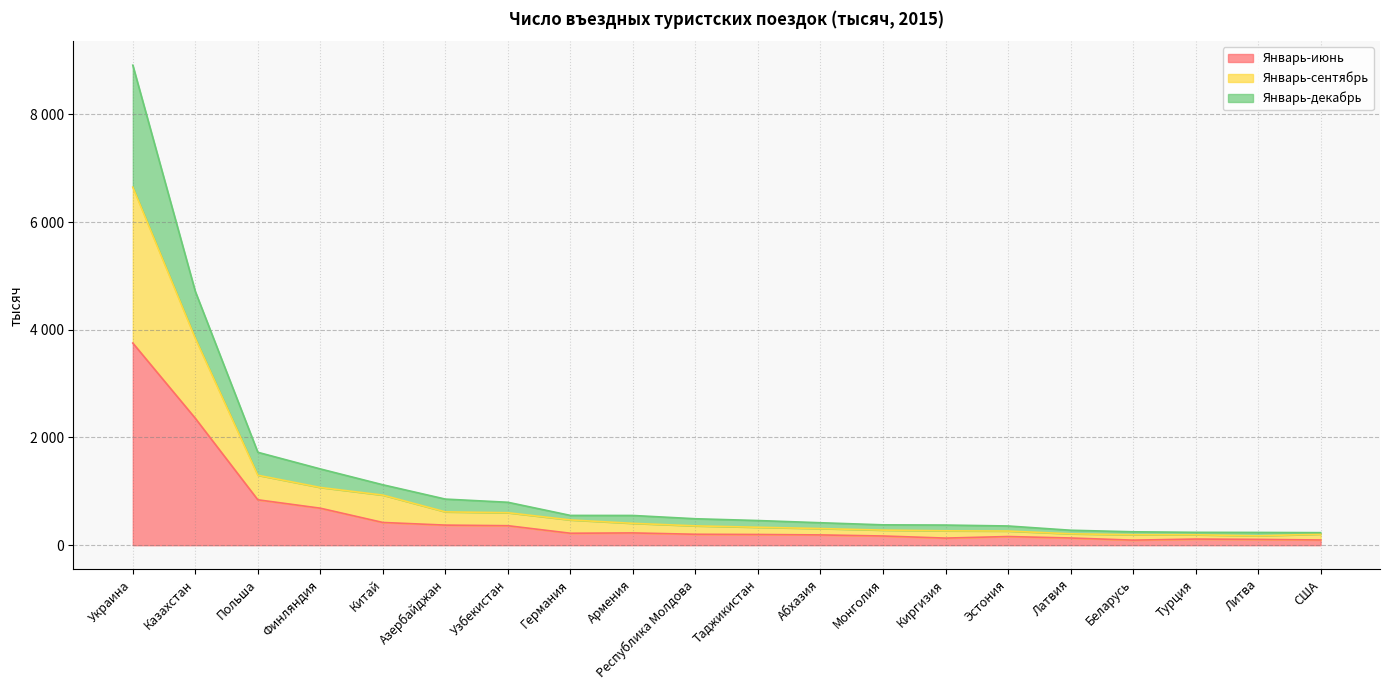

At how many categories does at least one series exceed 1206?

4